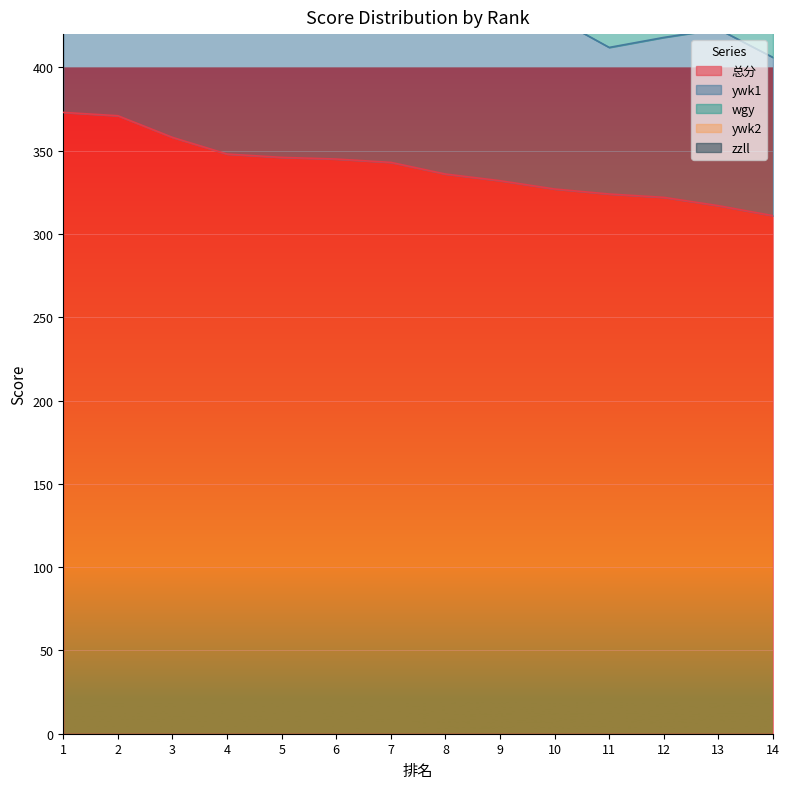

True or false: 总分 and ywk1 intersect in this chart.

False